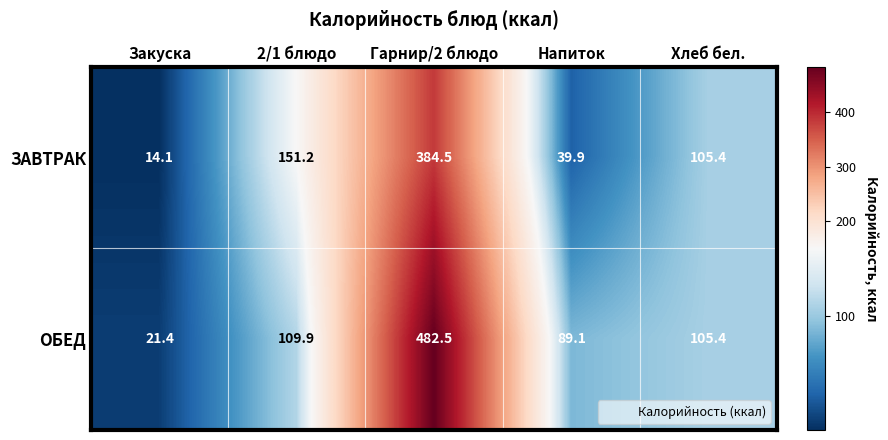

At how many categories does at least one series exceed 274?

1